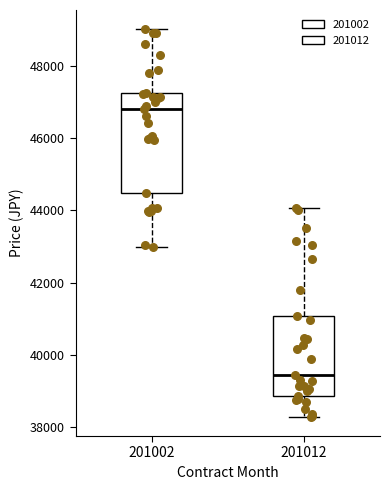

Where is the upper edge of the box at x = 201012 on the y-axis? The values are not printed on the chart, so give them approximately, as read against the axis.

41000